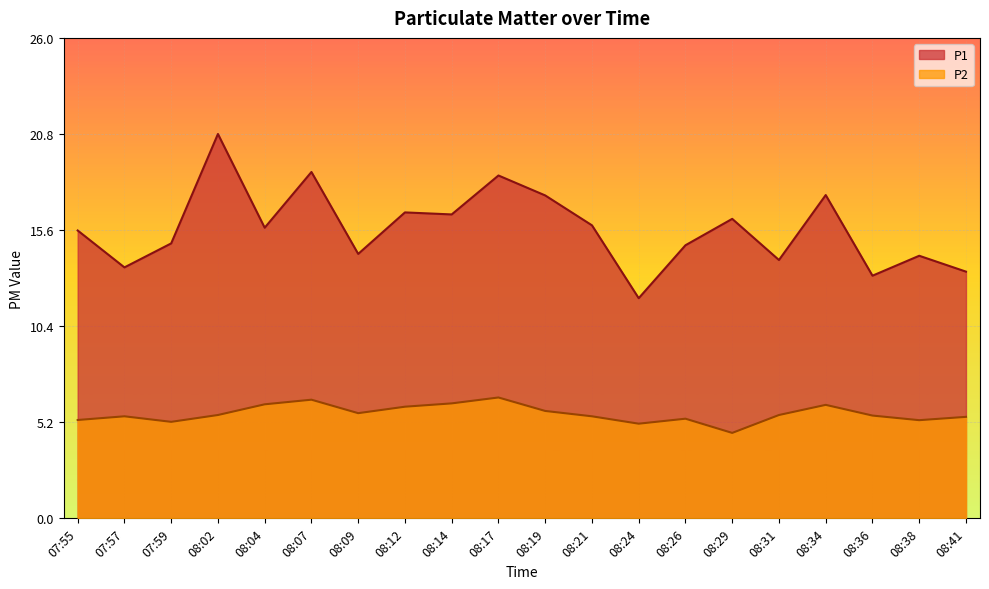

What is the average value of the P1 series?

15.7